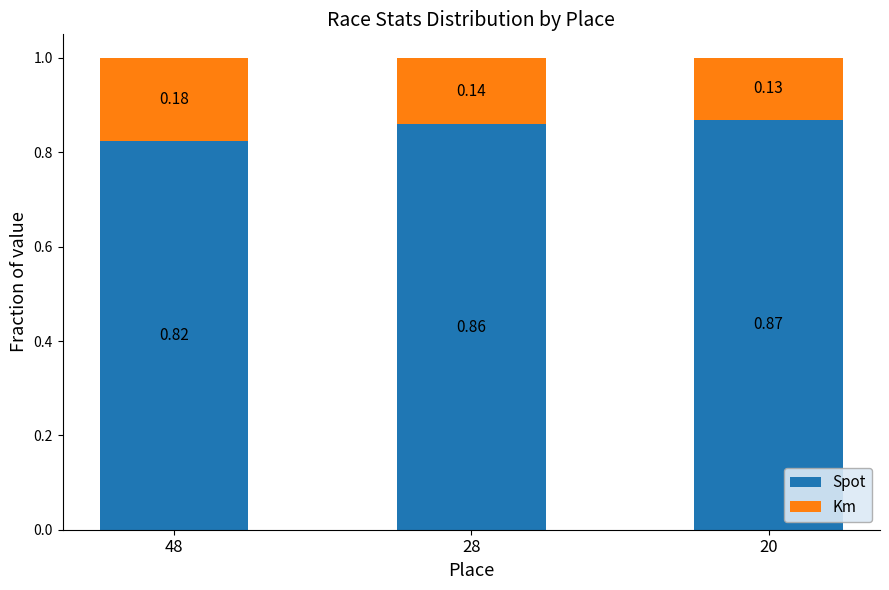

How many bars are there in total?

3